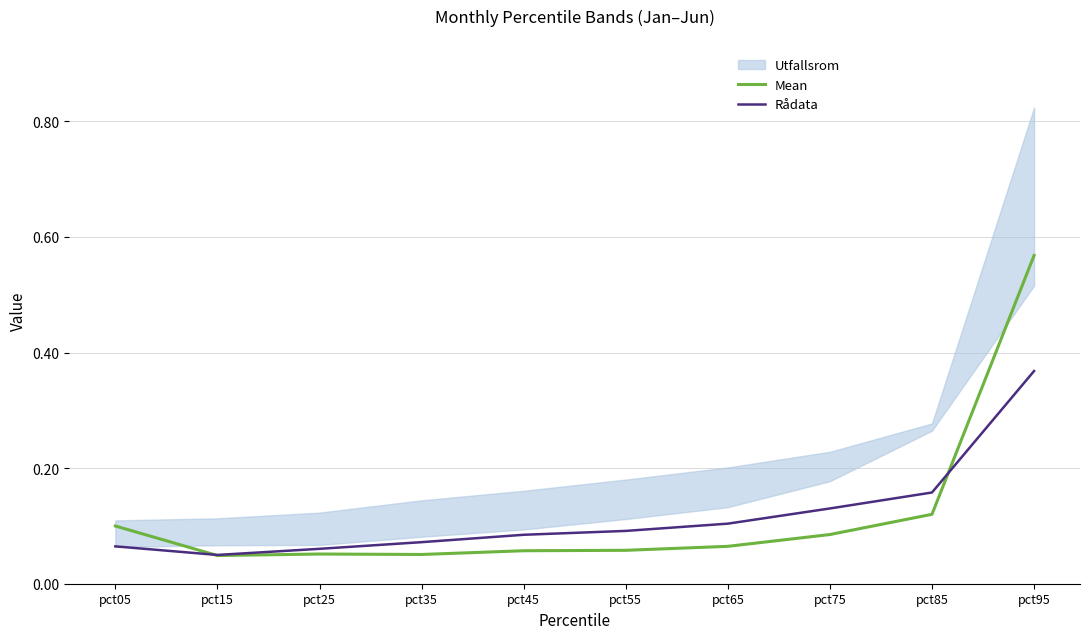

What is the value of the Mean point at the 1st from the left?

0.1